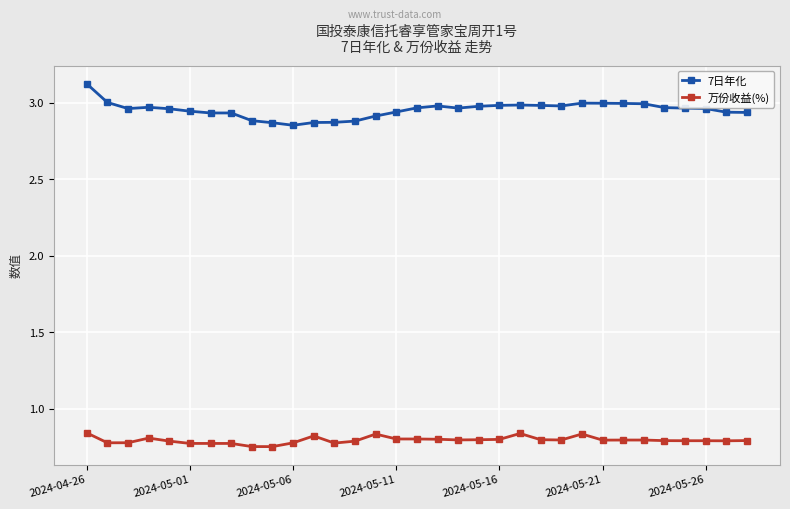

What is the maximum value shown in the chart?

3.1